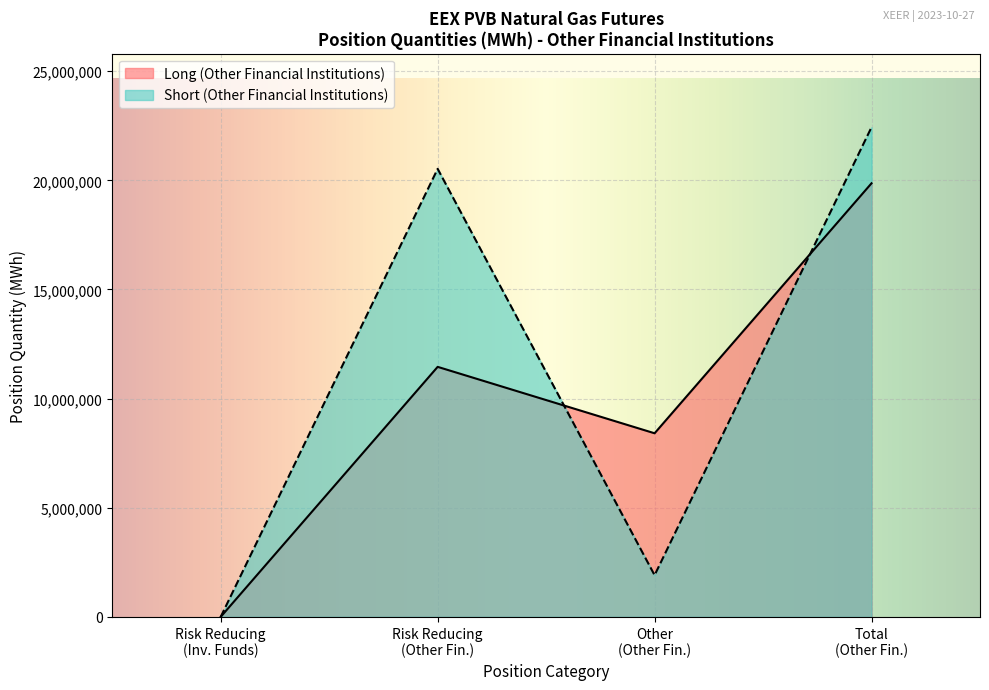

Which series ends up on top after the final intersection of Long (Other Financial Institutions) and Short (Other Financial Institutions)?

Short (Other Financial Institutions)